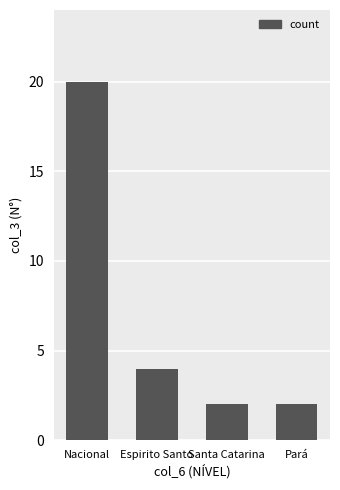

What is the sum of the values at Nacional and Santa Catarina?

22